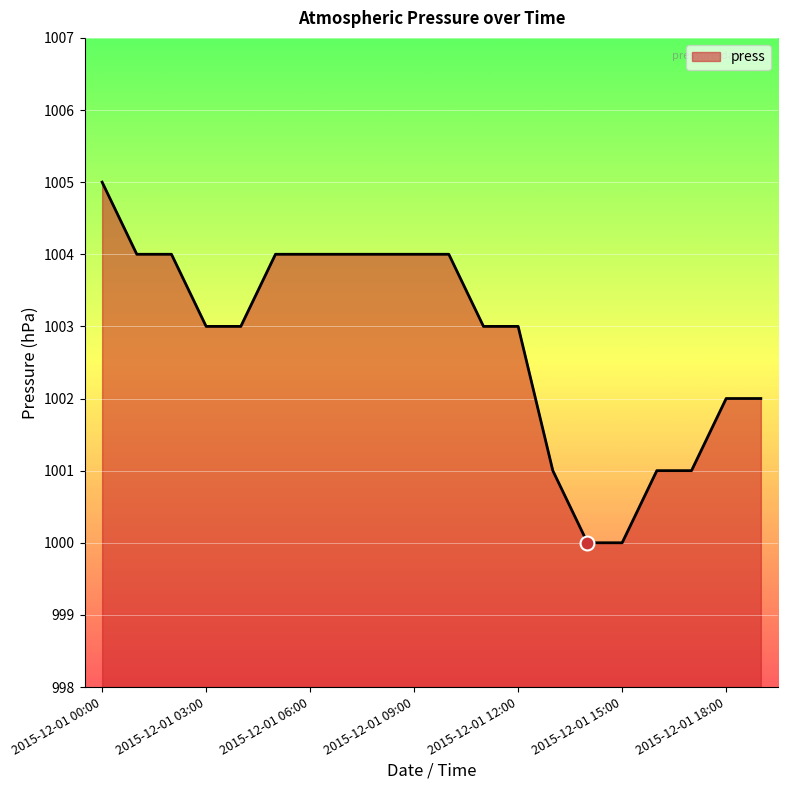

What is the minimum value shown in the chart?

1000